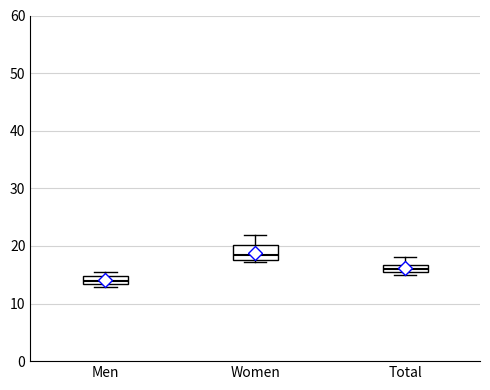

Where does the upper whisker of the box for Women end on the y-axis? The values are not printed on the chart, so give them approximately, as read against the axis.

22